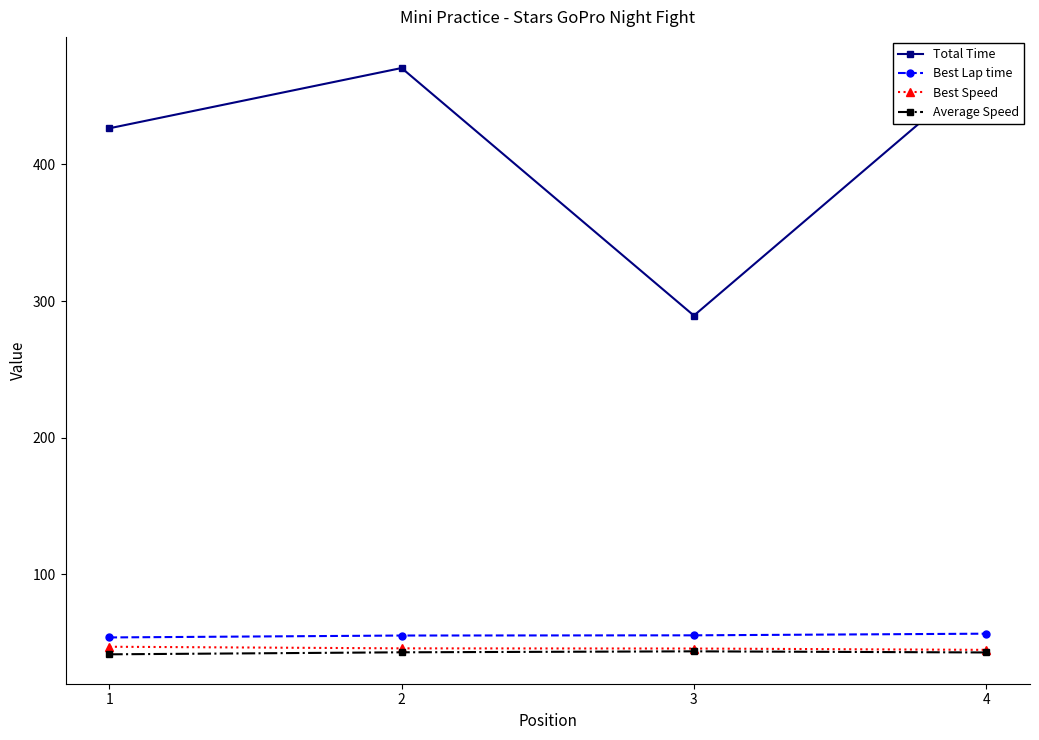

What is the value of the Average Speed point at the 3rd from the left?

43.5